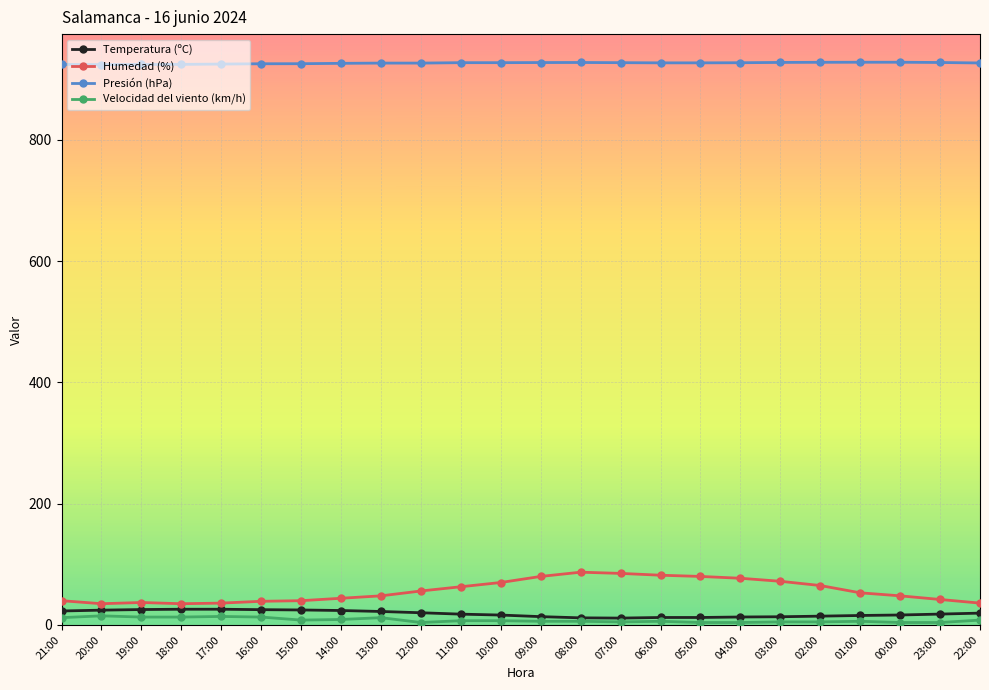

Count the number of categories in the chart.

24